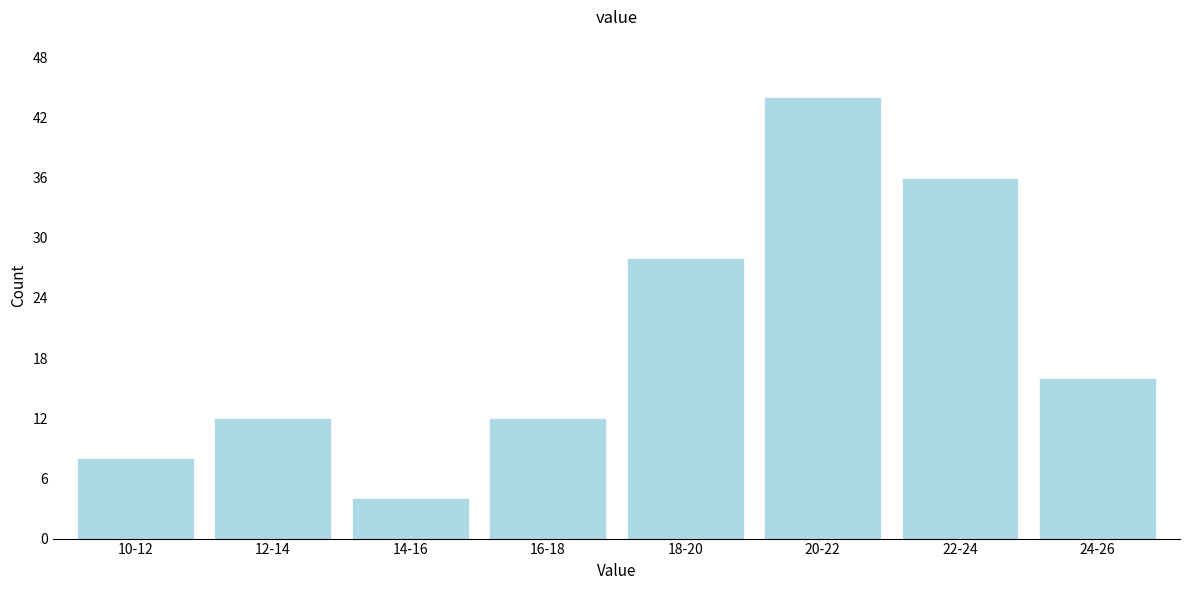

Reading left to right, what are all the values shown in this chart?

10-12=8	12-14=12	14-16=4	16-18=12	18-20=28	20-22=44	22-24=36	24-26=16